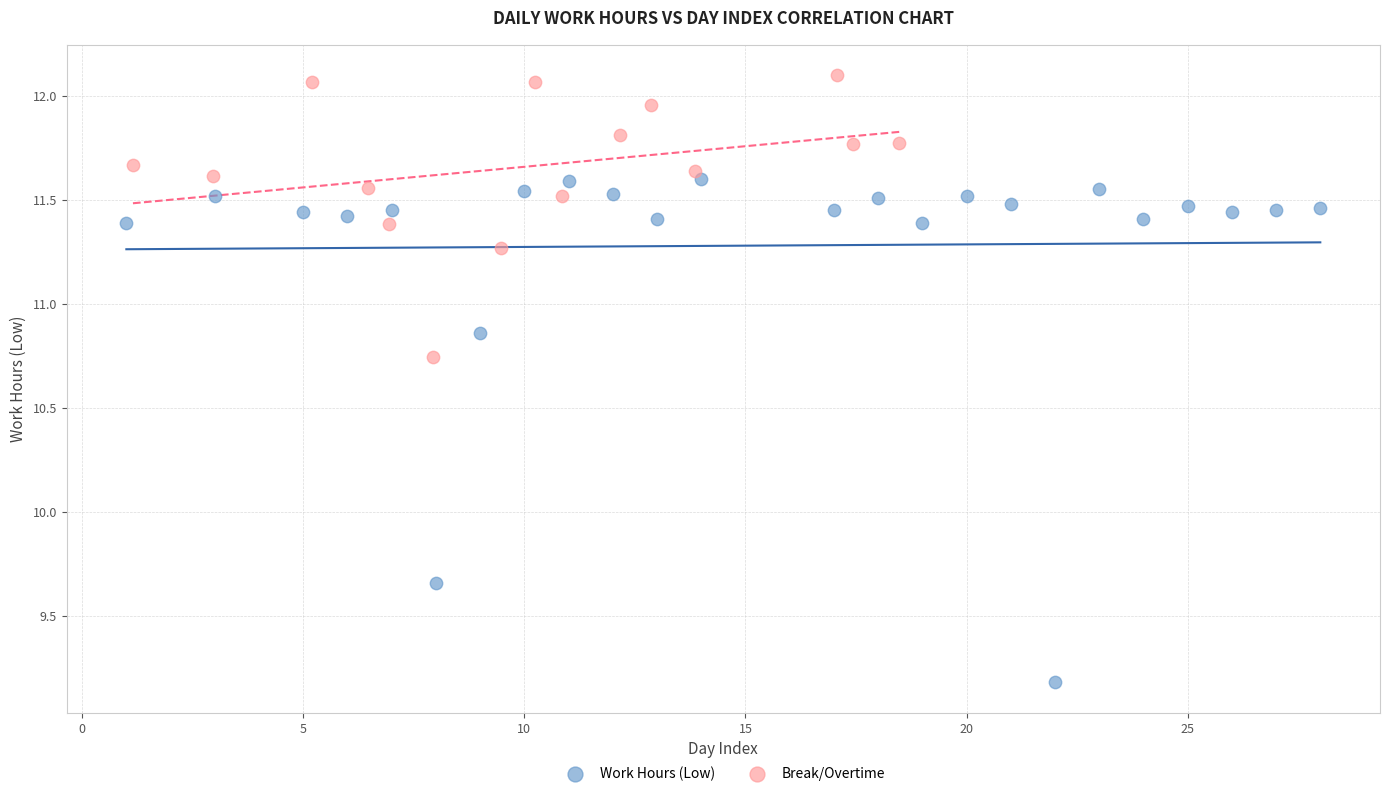

Which series reaches the minimum Y coordinate?

Work Hours (Low)